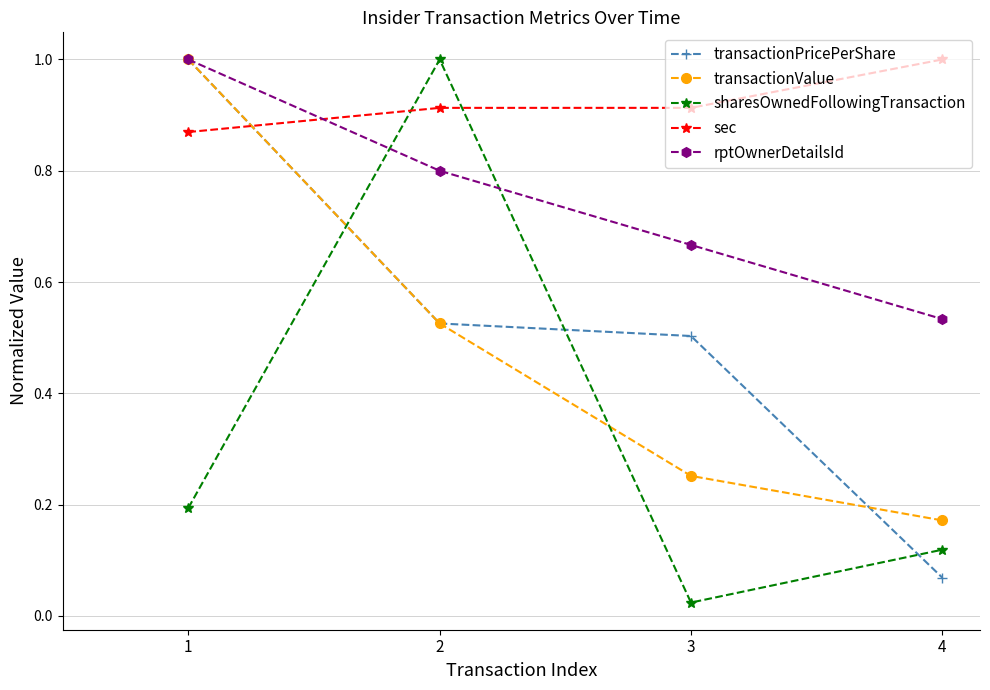

True or false: sharesOwnedFollowingTransaction has more than 1 interior local peaks.

False